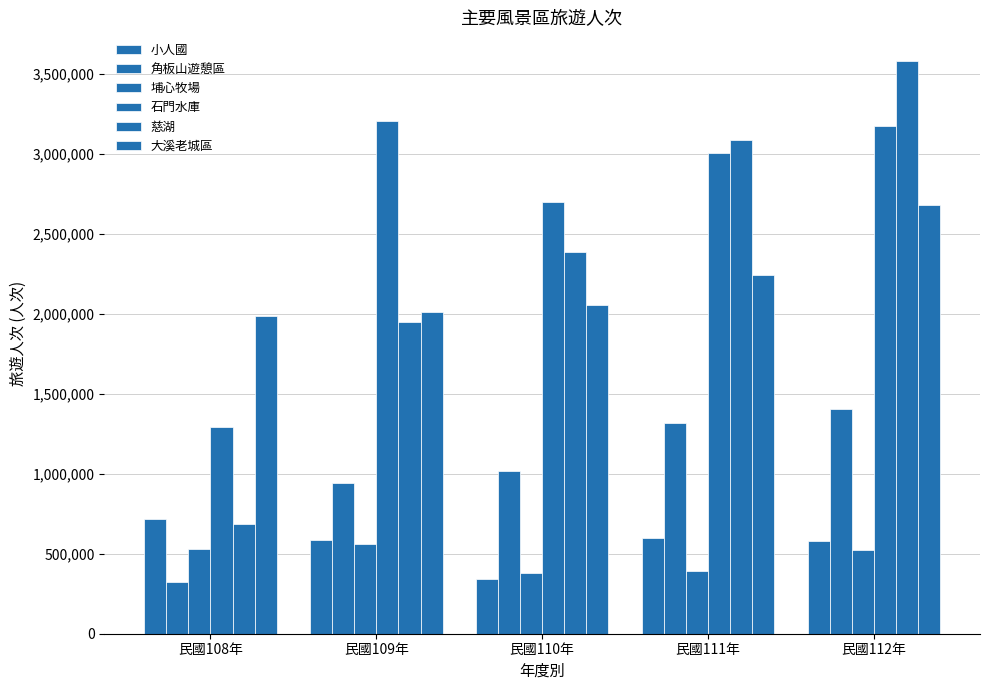

Does the chart contain any negative values?

No